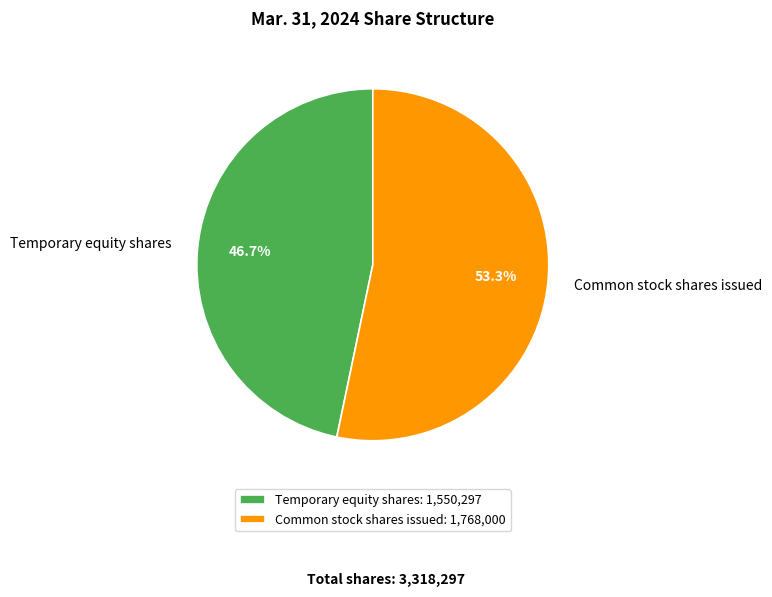

To the nearest percent, what is the difference between the largest and smallest slice percentages?

7%